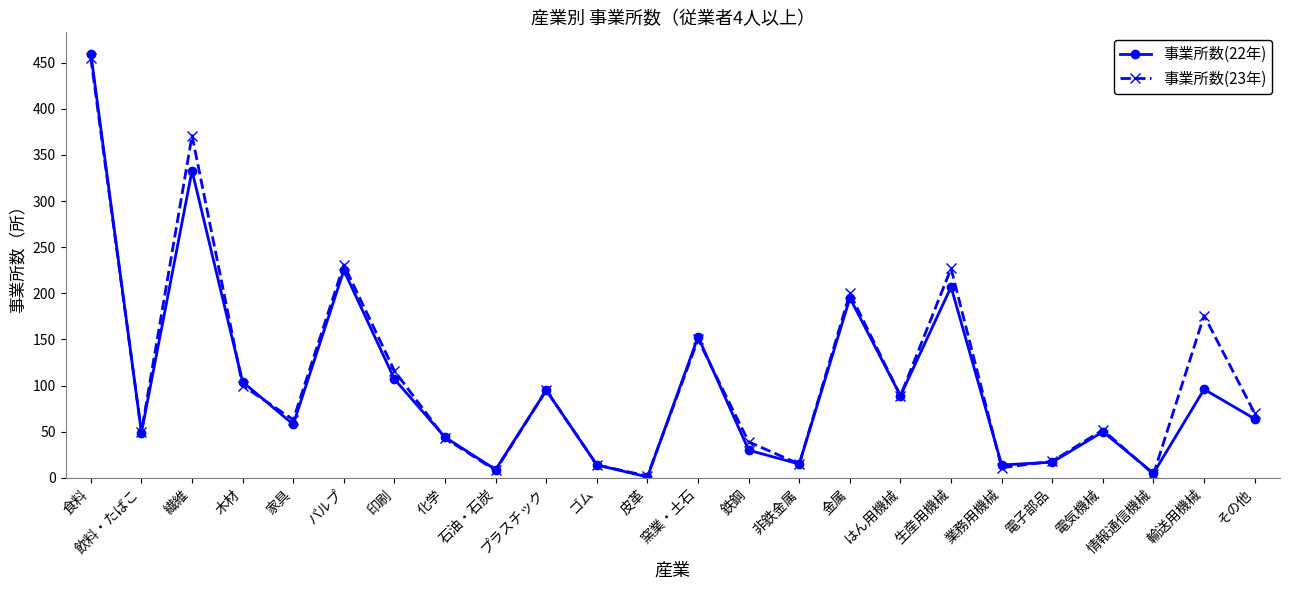

Which category has the lowest value in the 事業所数(22年) series?

皮革